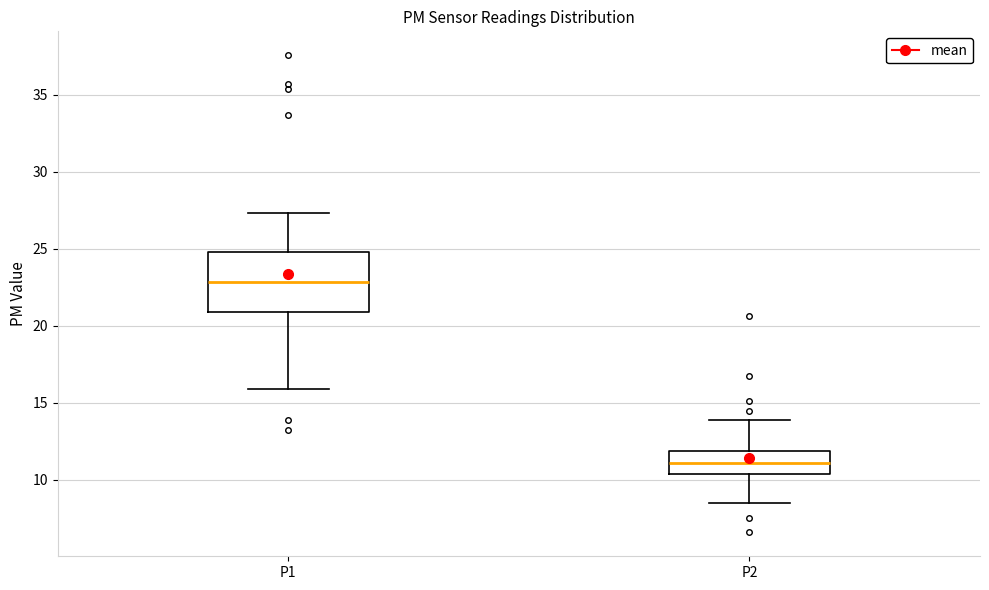

Reading left to right, read every box against the y-axis: the position of its median line, the range the box covers, and the ends of its whiskers. The values are not printed on the chart, so give them approximately, as read against the axis.

P1: median 23.0, box 21.0 to 25.0, whiskers 16.0 to 27.5
P2: median 11.0, box 10.5 to 12.0, whiskers 8.5 to 14.0